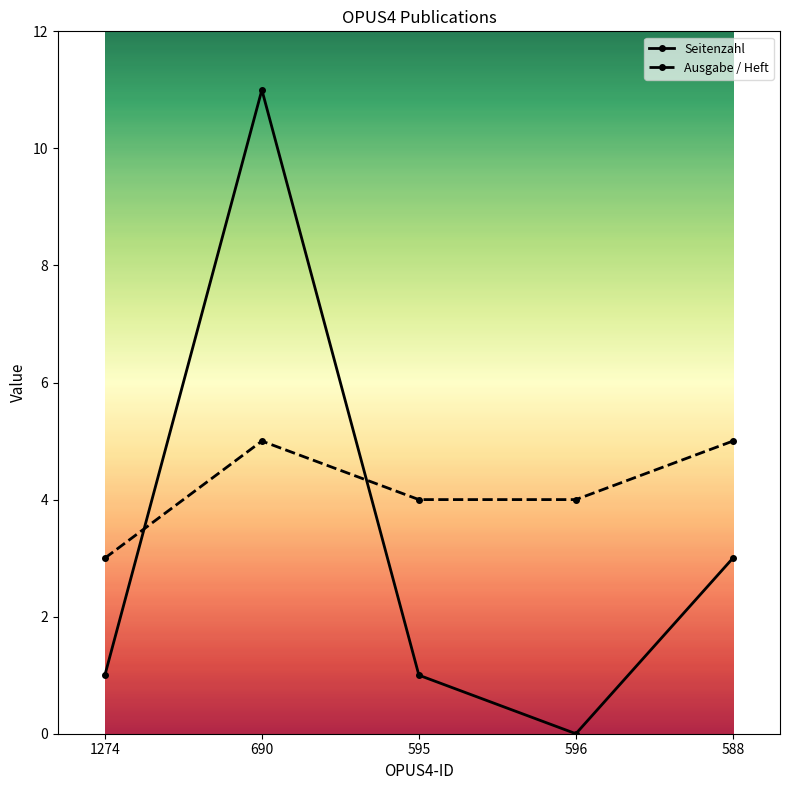

How many lines are shown in the chart?

2